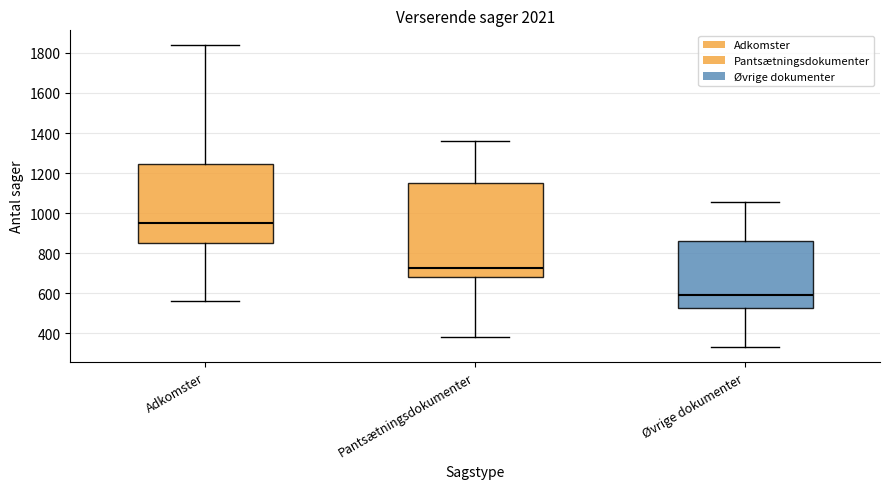

Comparing the boxes themselves (not the whiskers), which one is the tallest?

Pantsætningsdokumenter